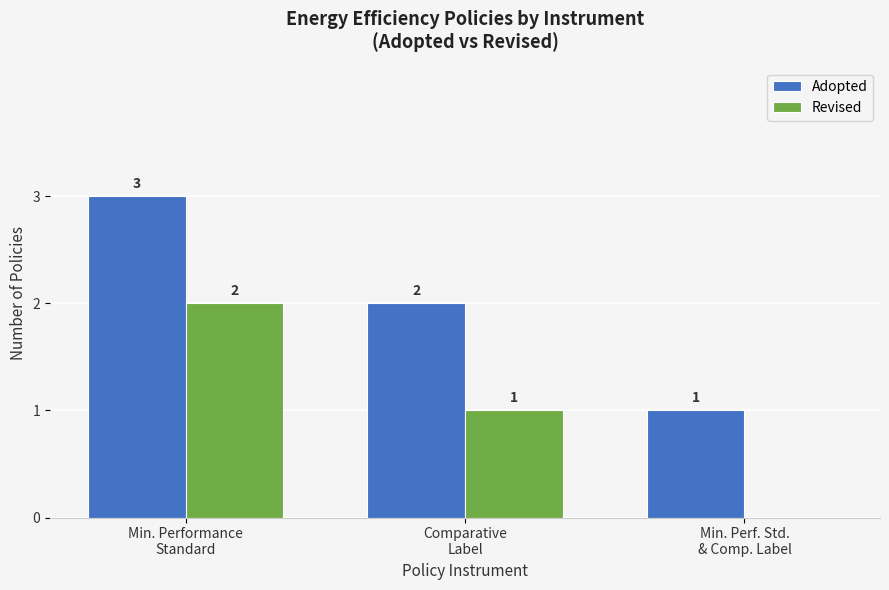

What is the spread (max minus min) of values at Min. Performance
Standard?

1